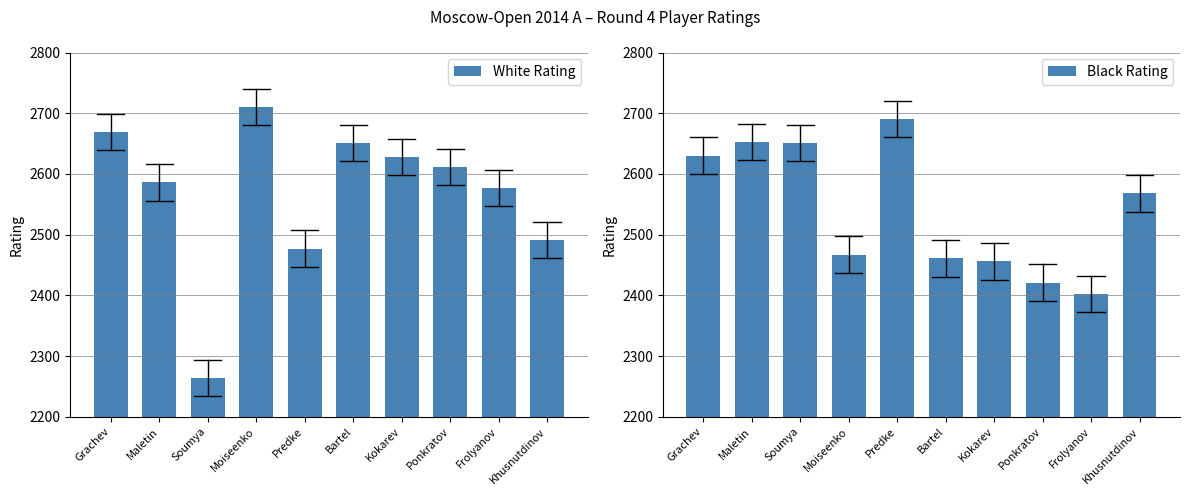

At which label does White Rating reach its minimum?

Soumya